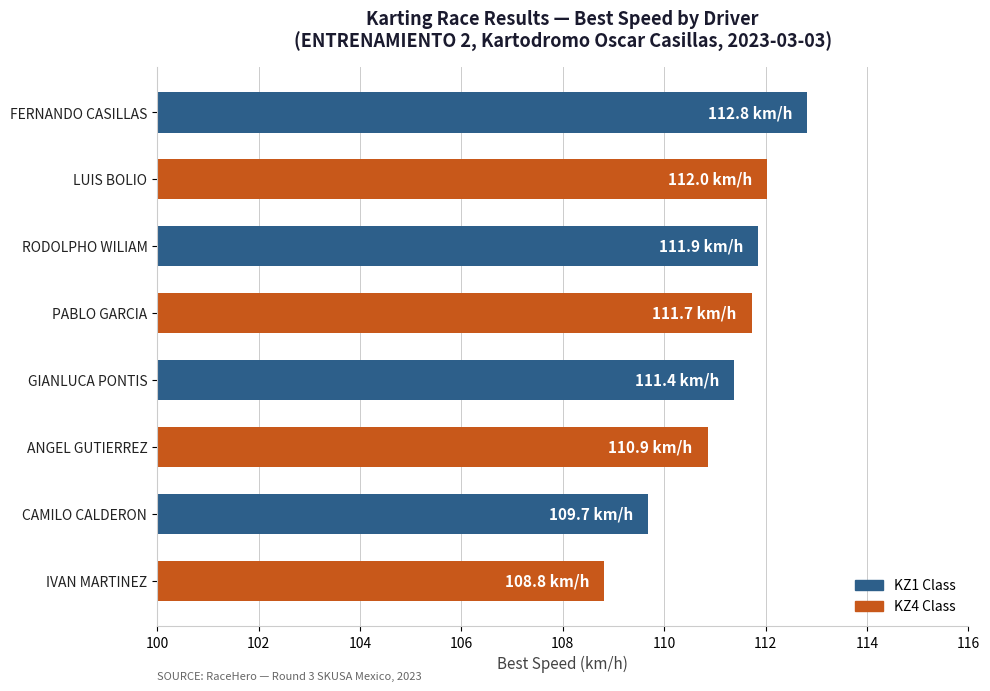

Where is the data nearest to the value 110?

CAMILO CALDERON